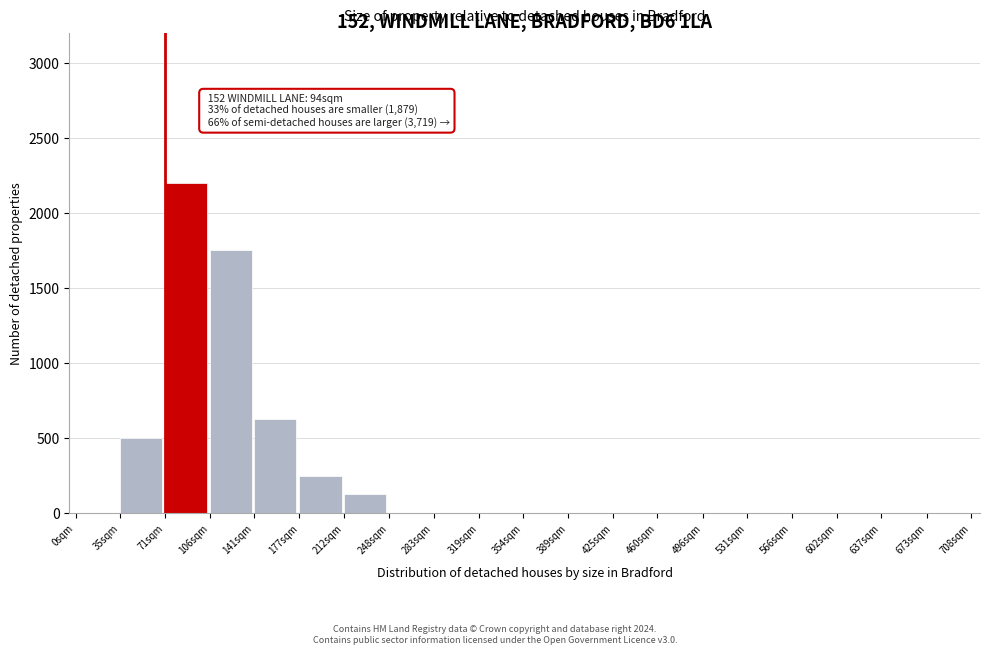

Reading left to right, what are all the values shown in this chart?

0sqm=0	35sqm=500	71sqm=2200	106sqm=1750	141sqm=625	177sqm=250	212sqm=125	248sqm=0	283sqm=0	319sqm=0	354sqm=0	389sqm=0	425sqm=0	460sqm=0	496sqm=0	531sqm=0	566sqm=0	602sqm=0	637sqm=0	673sqm=0